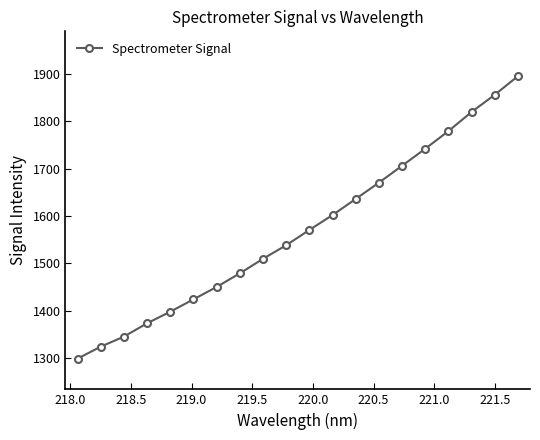

How many lines are shown in the chart?

1